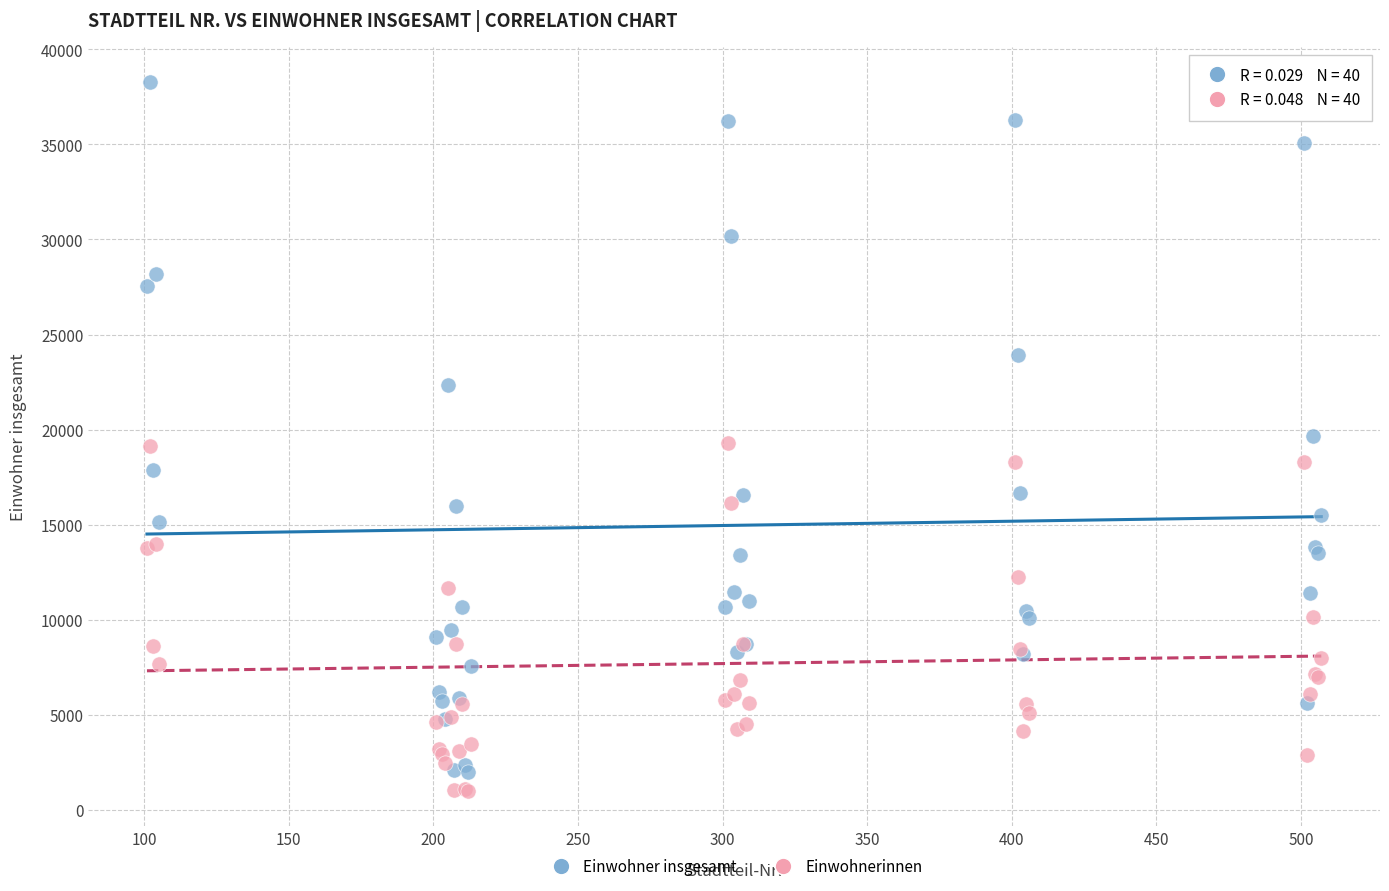

Which series has the widest spread of Y values?

Einwohner insgesamt